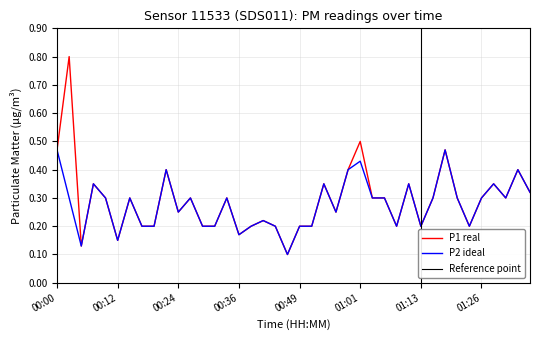

Reading right to left, transcribe all the data shown in this chart.

P1: 0.3	0.4	0.3	0.3	0.3	0.2	0.3	0.5	0.3	0.2	0.3	0.2	0.3	0.3	0.5	0.4	0.2	0.3	0.2	0.2	0.1	0.2	0.2	0.2	0.2	0.3	0.2	0.2	0.3	0.2	0.4	0.2	0.2	0.3	0.1	0.3	0.3	0.1	0.8	0.5
P2: 0.3	0.4	0.3	0.3	0.3	0.2	0.3	0.5	0.3	0.2	0.3	0.2	0.3	0.3	0.4	0.4	0.2	0.3	0.2	0.2	0.1	0.2	0.2	0.2	0.2	0.3	0.2	0.2	0.3	0.2	0.4	0.2	0.2	0.3	0.1	0.3	0.3	0.1	0.3	0.5